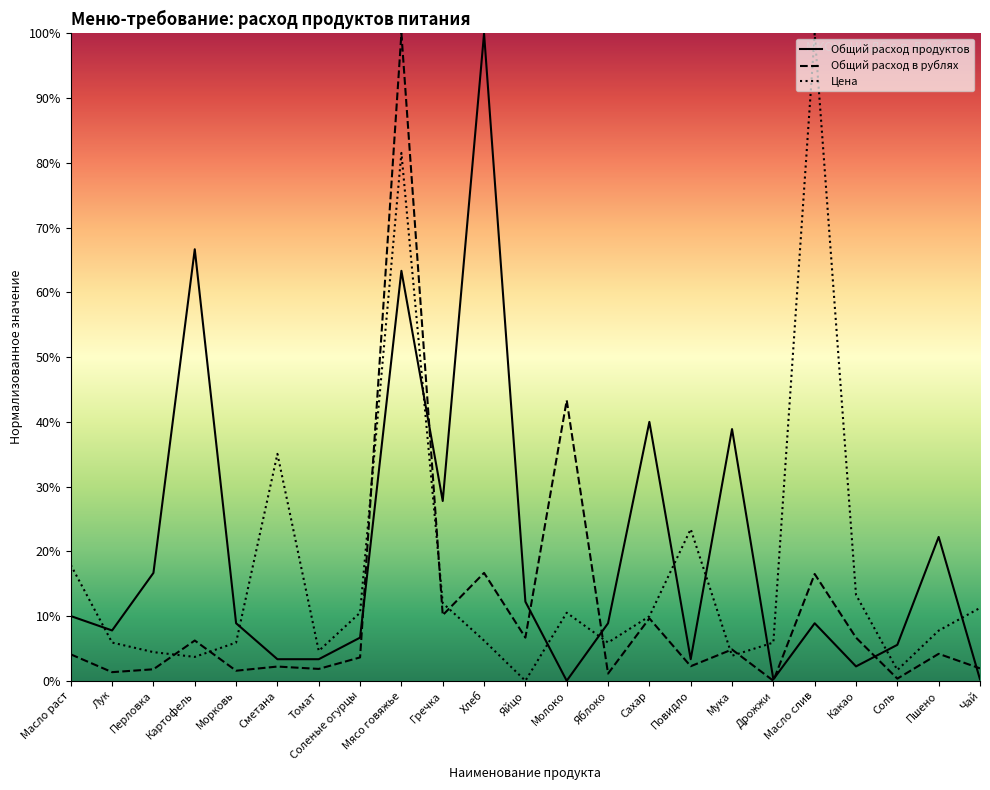

How many lines are shown in the chart?

3